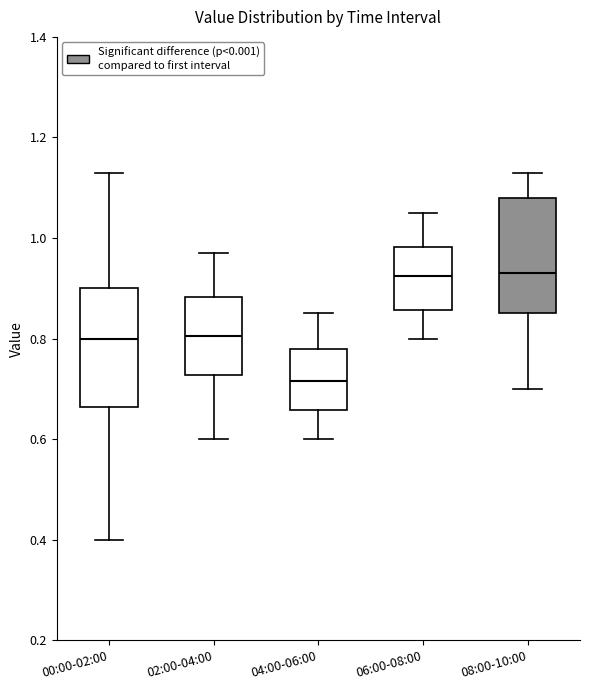

Reading left to right, read every box against the y-axis: the position of its median line, the range the box covers, and the ends of its whiskers. The values are not printed on the chart, so give them approximately, as read against the axis.

00:00-02:00: median 0.80, box 0.66 to 0.90, whiskers 0.40 to 1.14
02:00-04:00: median 0.80, box 0.72 to 0.88, whiskers 0.60 to 0.98
04:00-06:00: median 0.72, box 0.66 to 0.78, whiskers 0.60 to 0.86
06:00-08:00: median 0.92, box 0.86 to 0.98, whiskers 0.80 to 1.06
08:00-10:00: median 0.94, box 0.86 to 1.08, whiskers 0.70 to 1.14